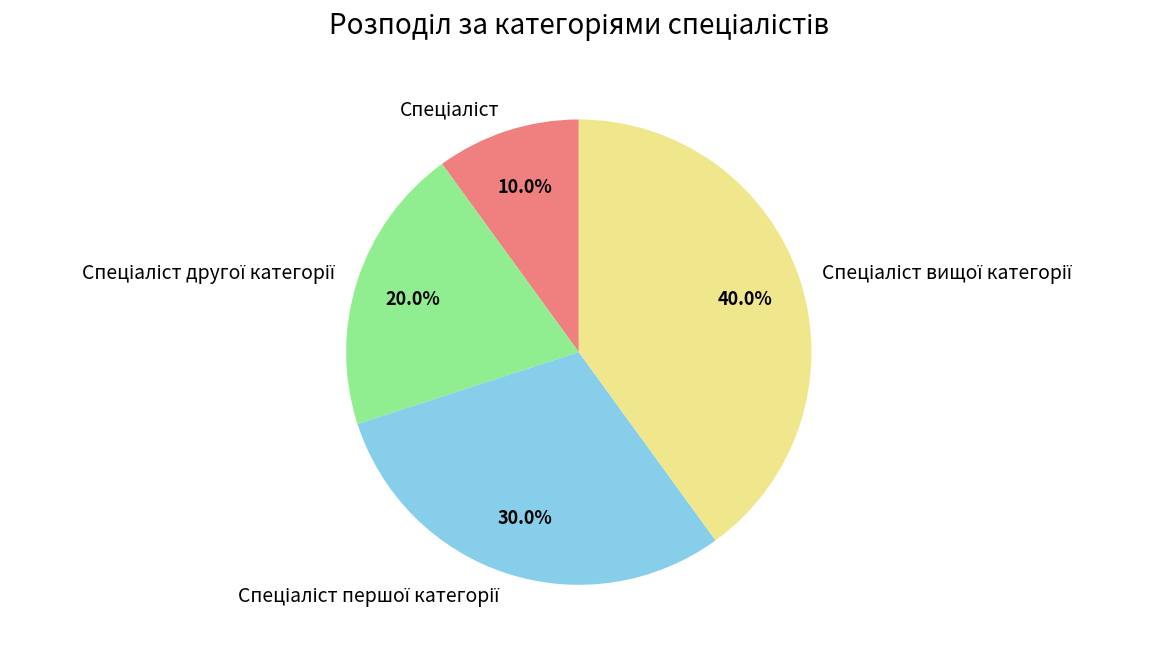

How many slices are in this pie chart?

4